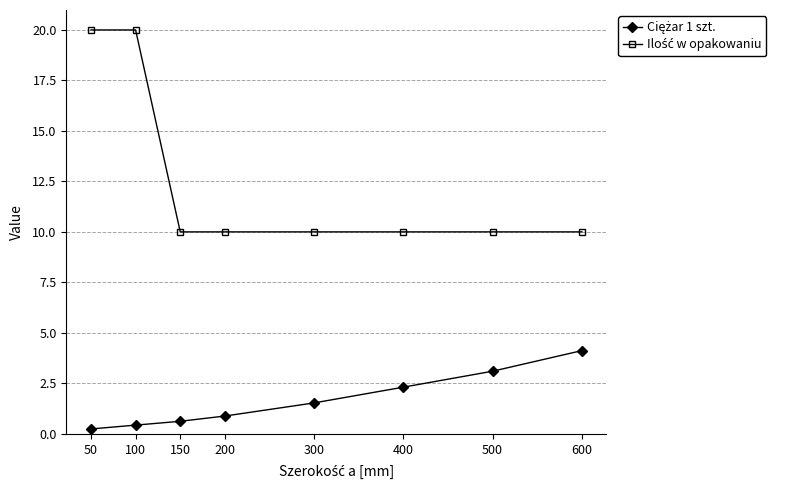

What is the total value across all series at 200?

10.9